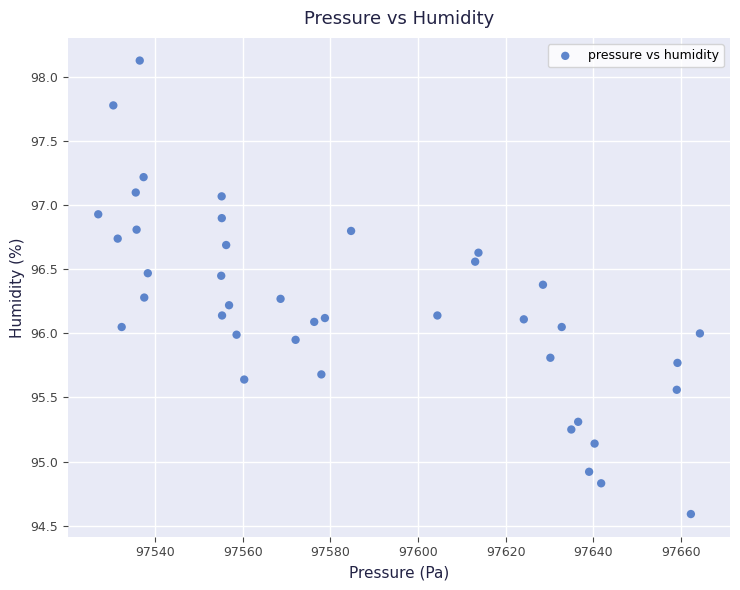

What is the range of X values (max minus min)?

137.3